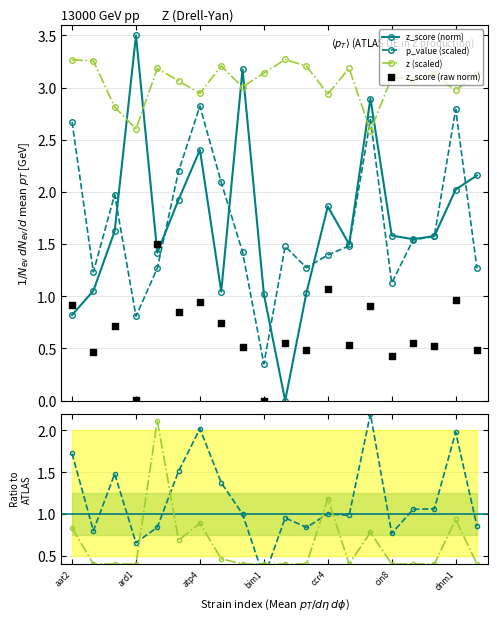

Which series has the widest spread of Y values?

z_score (norm)